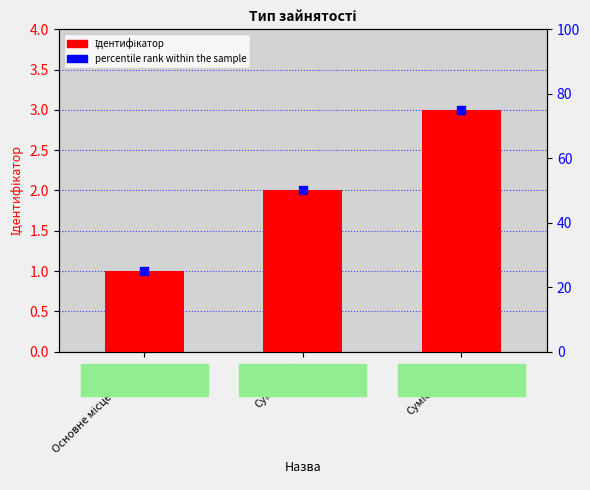

What are all the series names shown in the legend?

Ідентифікатор, percentile rank within the sample